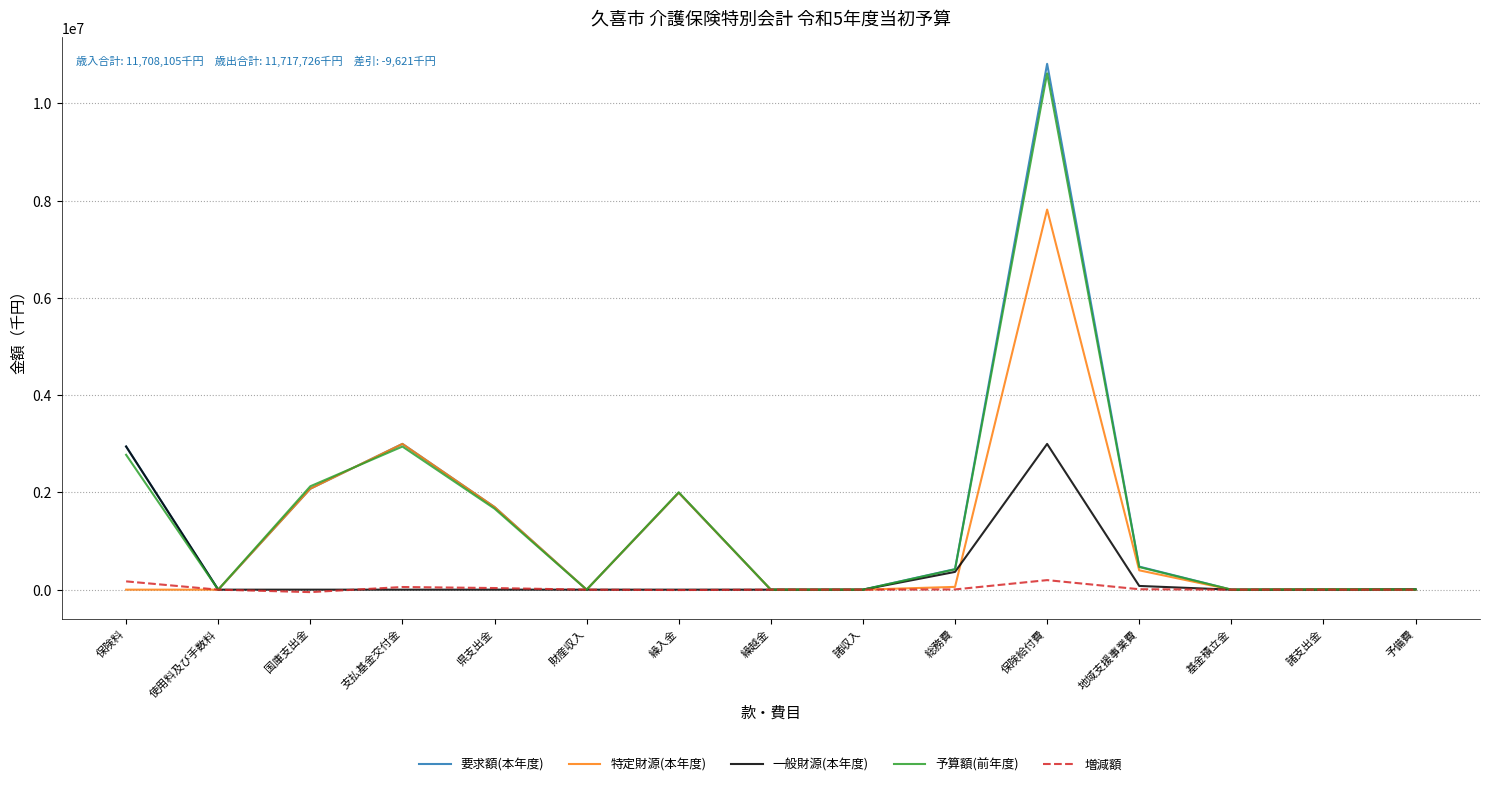

The 要求額(本年度) series shows 422588 at 総務費. True or false?

True